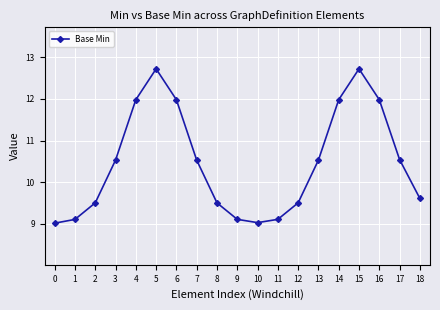

What is the change in value from 6 to 9?

-2.9